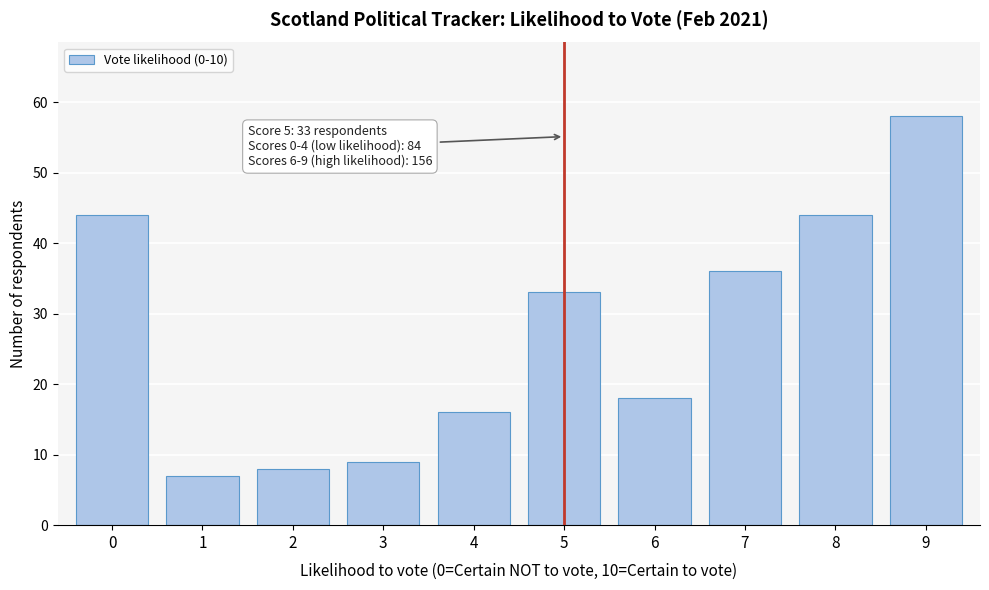

Reading left to right, transcribe all the data shown in this chart.

44	7	8	9	16	33	18	36	44	58